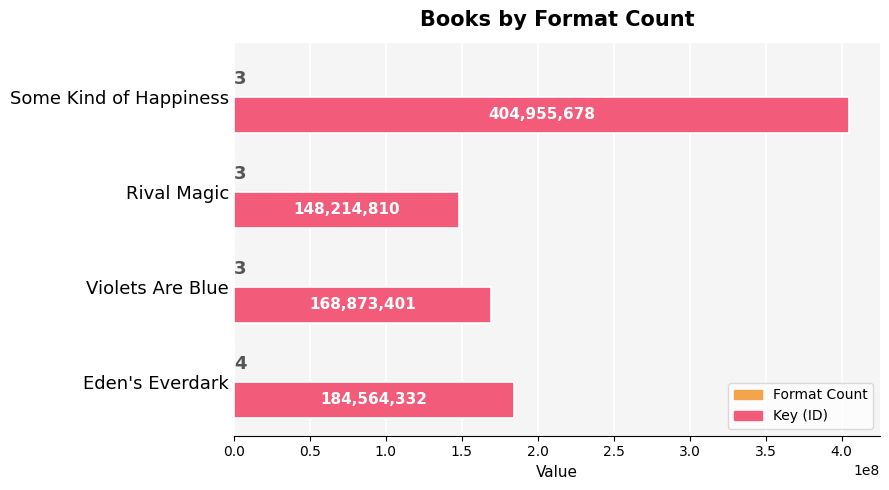

The value of Key (ID) at Violets Are Blue is 71210525. True or false?

False